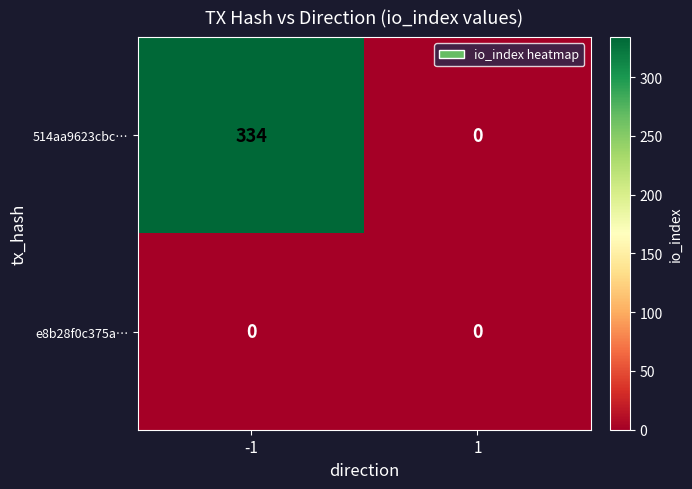

Which series has the largest total across all categories?

514aa9623cbc…